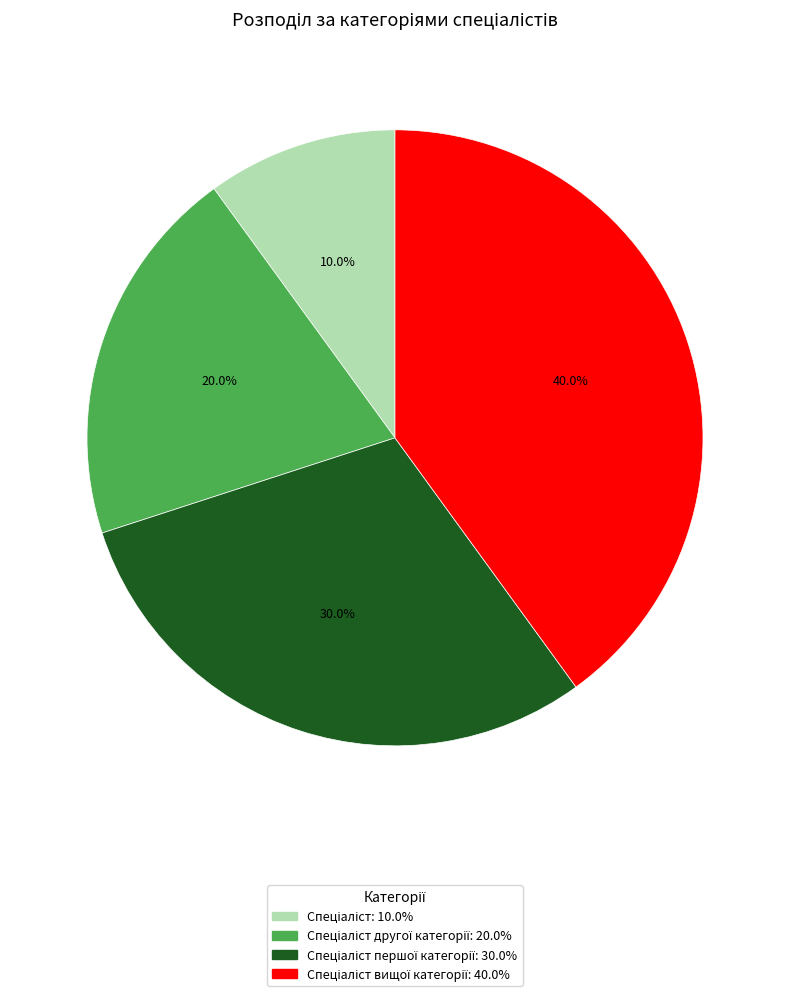

Is there a majority slice in this chart?

No